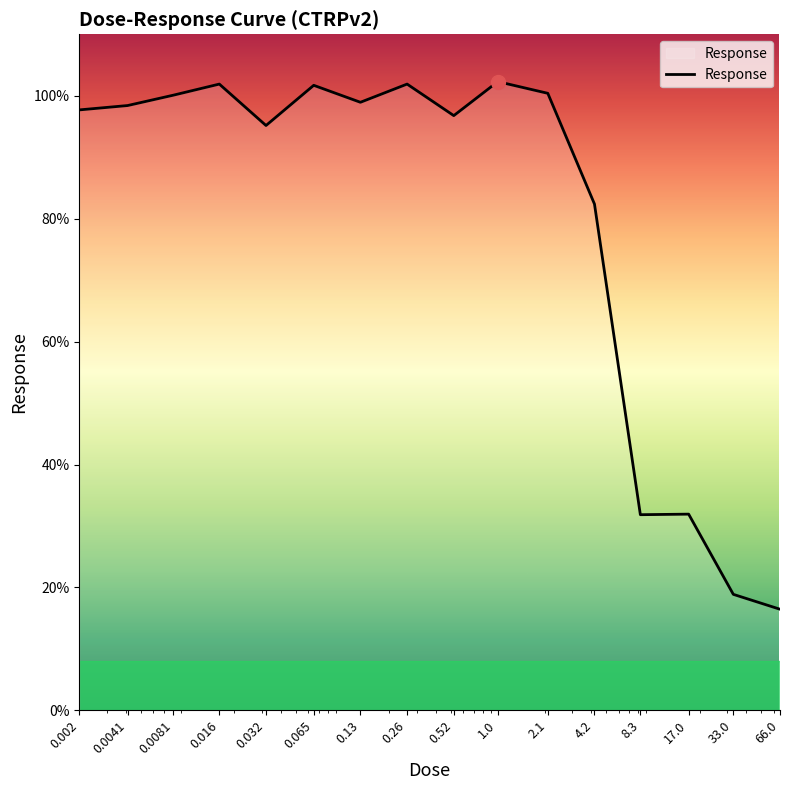

What is the minimum value shown in the chart?

16.5